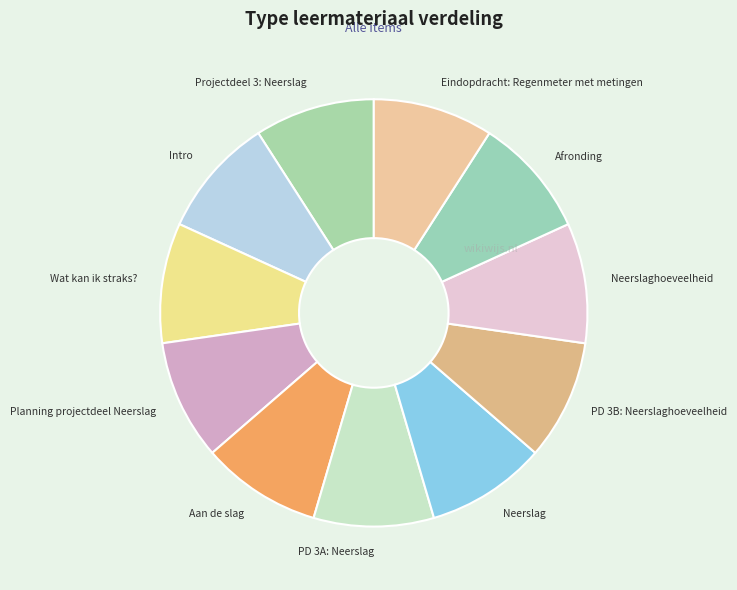

Is it true that Planning projectdeel Neerslag is 9% of the pie?

True